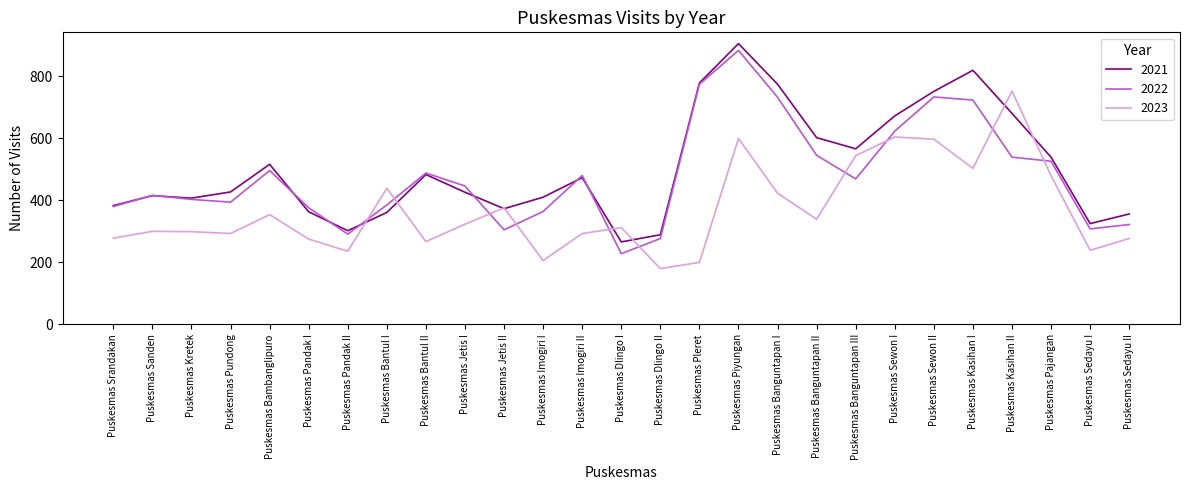

What is the sum of the 2021 values at Puskesmas Kretek and Puskesmas Dlingo I?

673